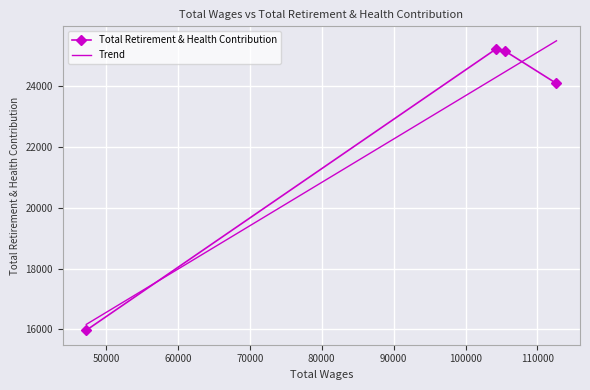

In Total Retirement & Health Contribution, how many points are higher than both neighbors (excluding endpoints)?

1